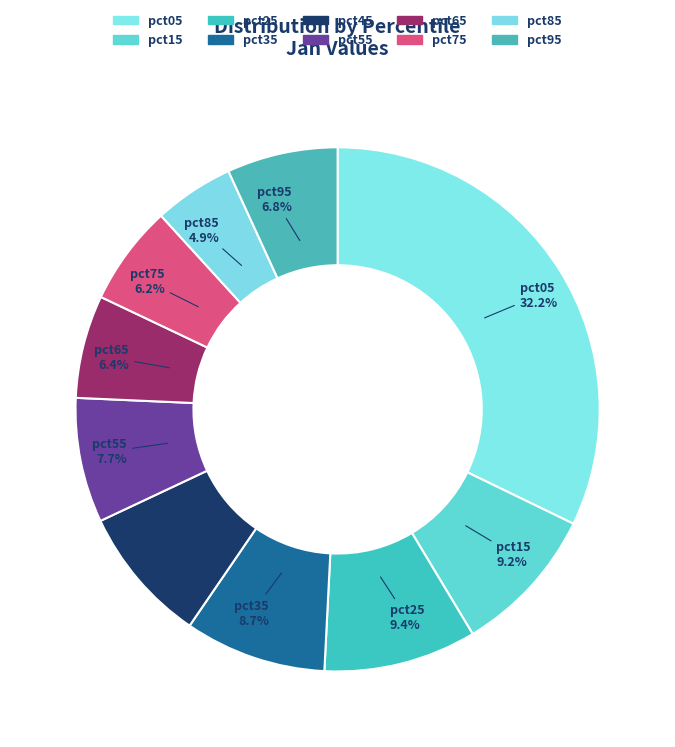

Which category has the biggest portion of the pie?

pct05